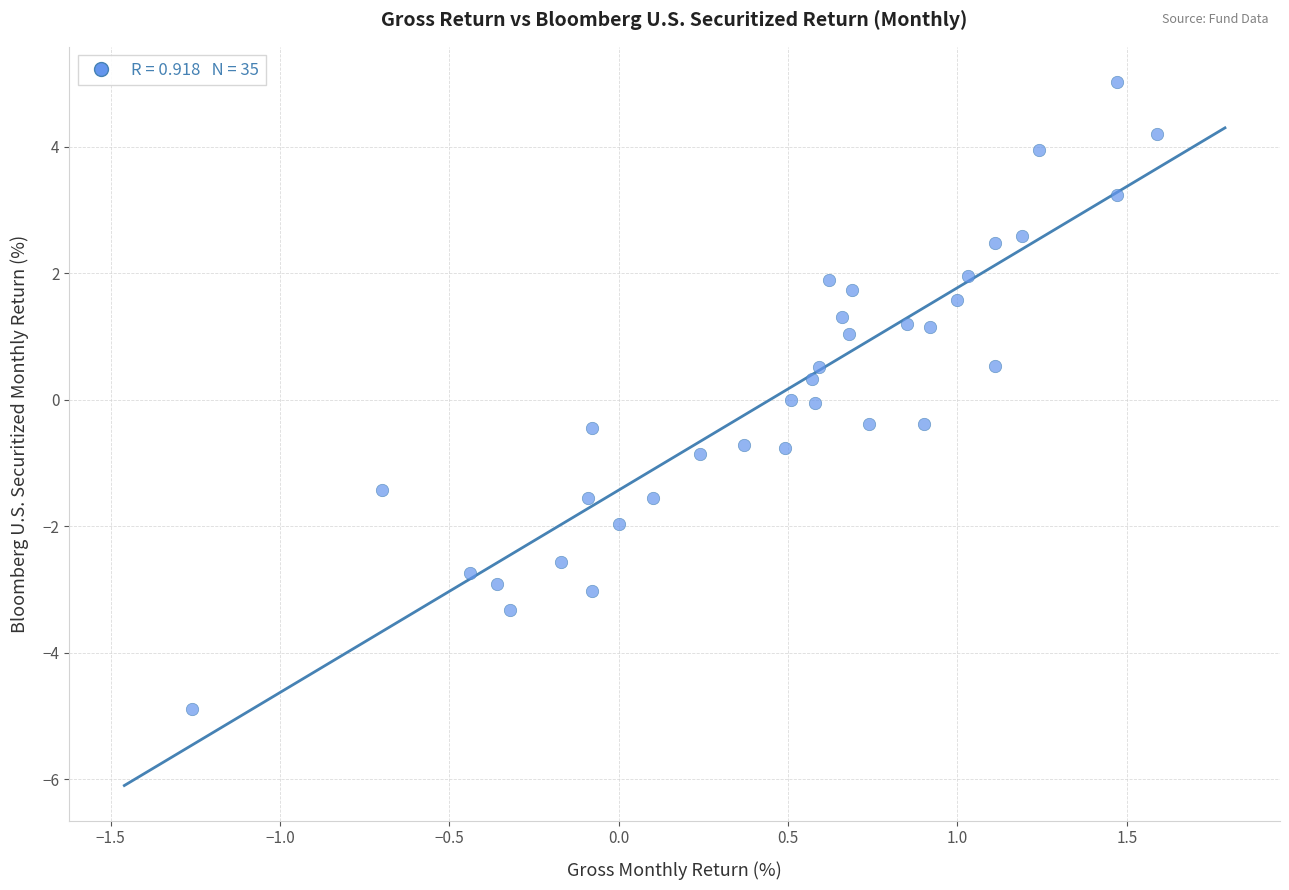

What is the range of X values (max minus min)?

2.9